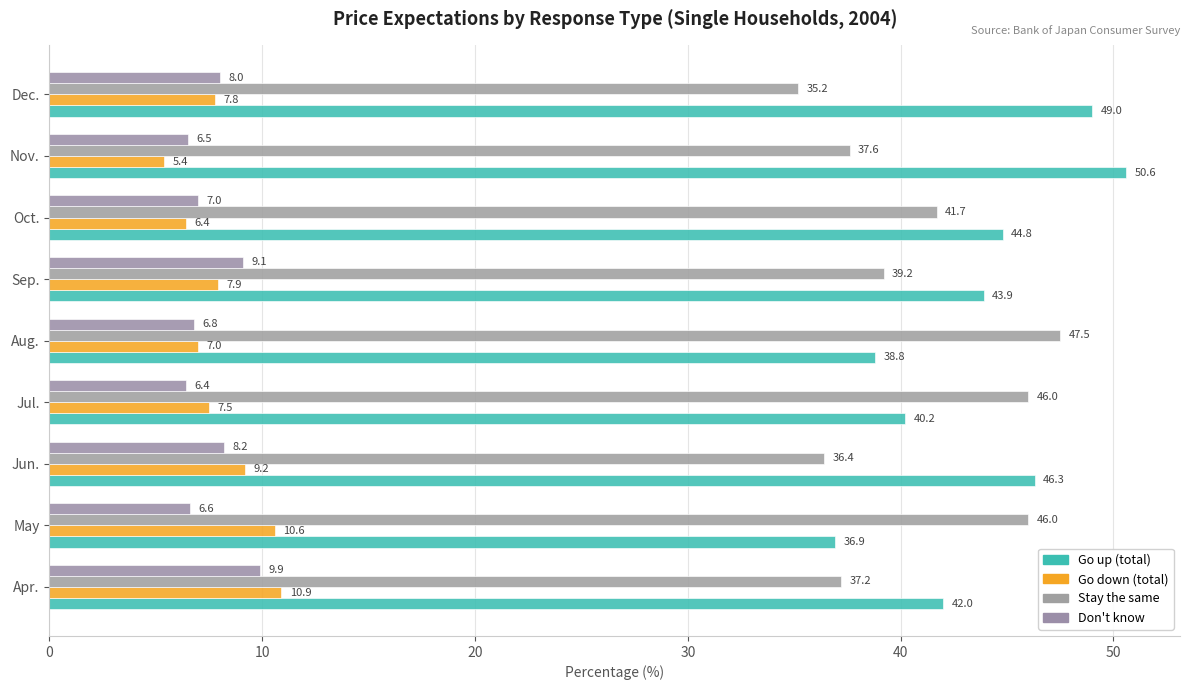

How many categories are shown in the chart?

9